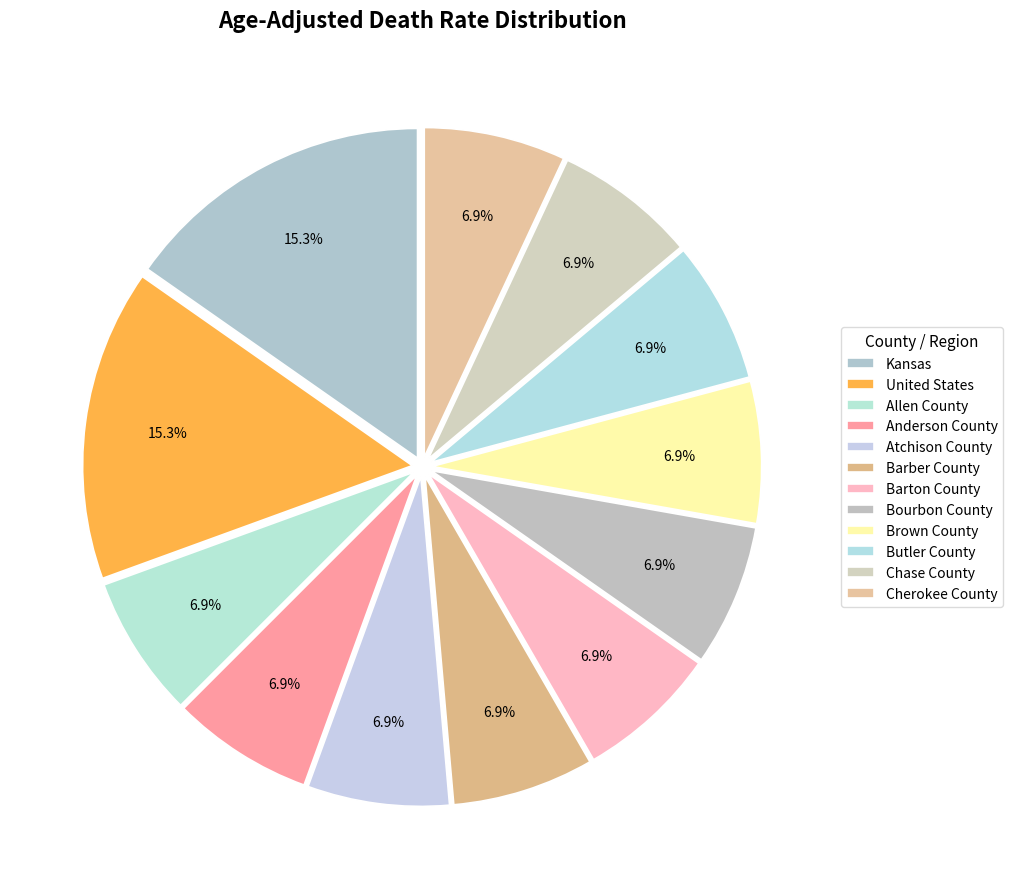

Count the number of slices in the pie.

12